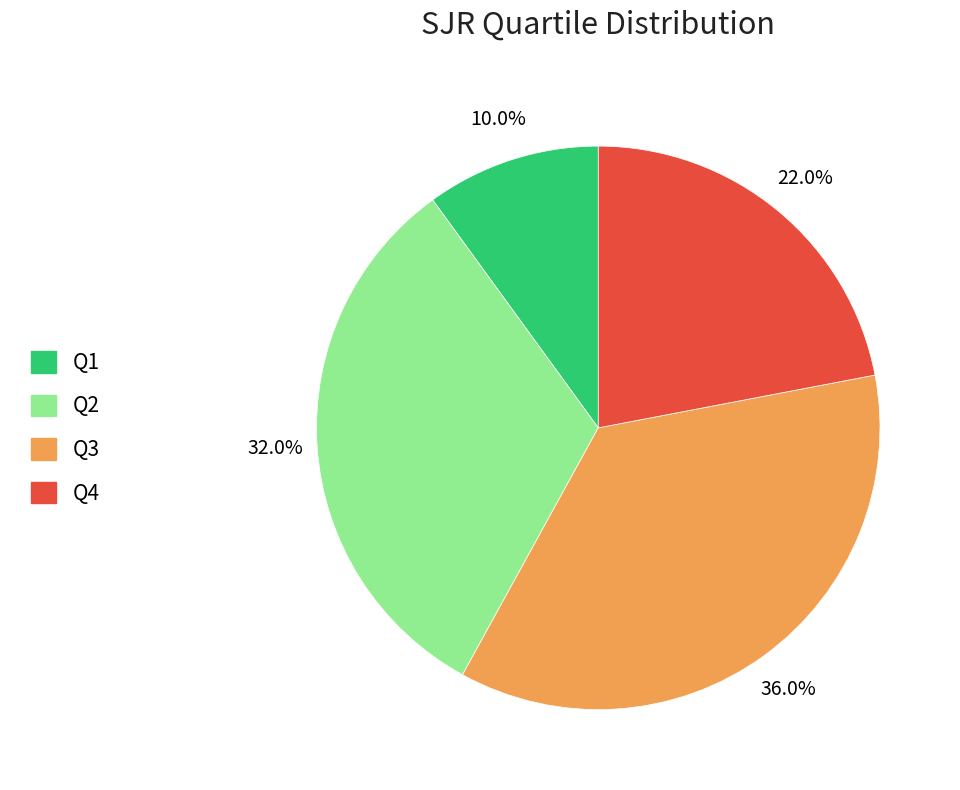

To the nearest percent, what is the difference between the largest and smallest slice percentages?

26%